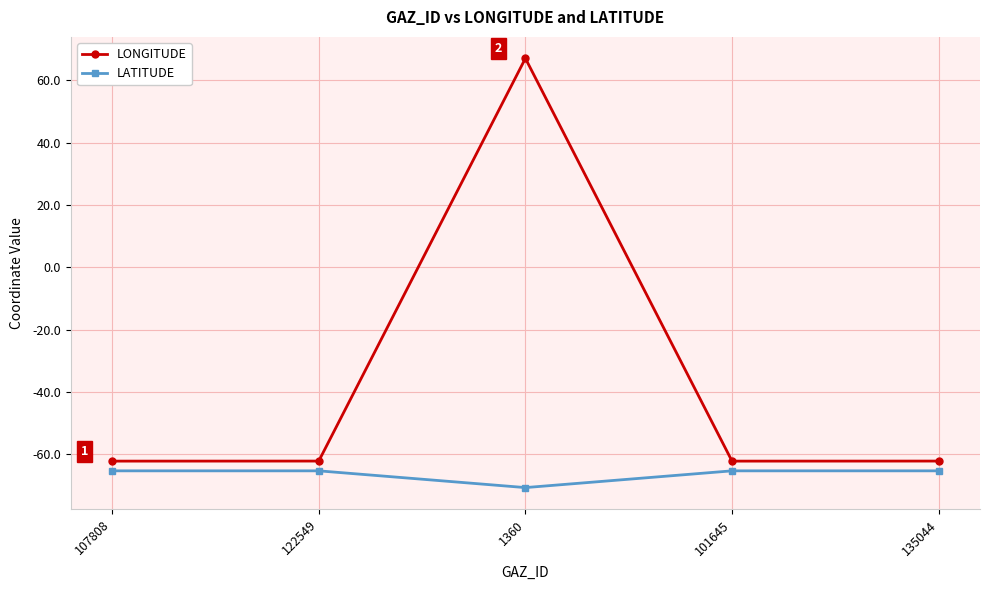

What is the label of the 2nd point from the left?

122549